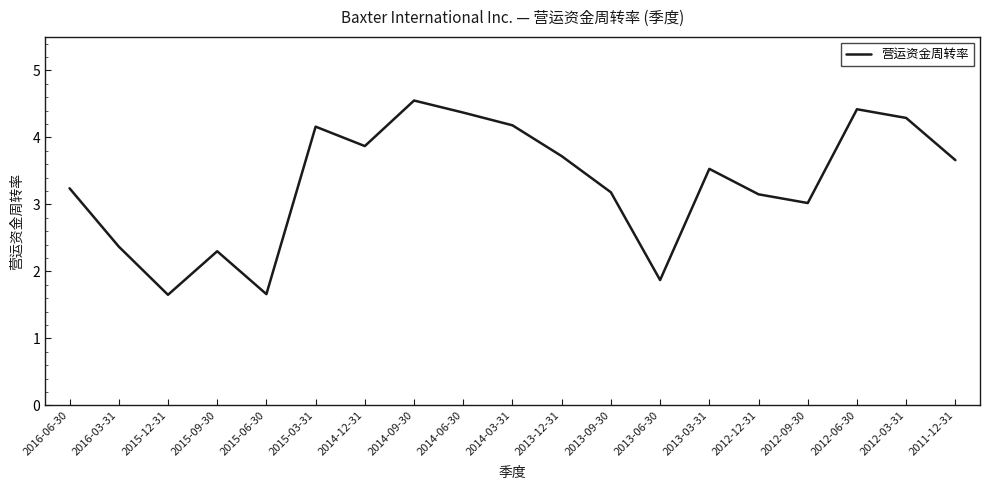

What is the difference between the maximum and minimum values?

2.9